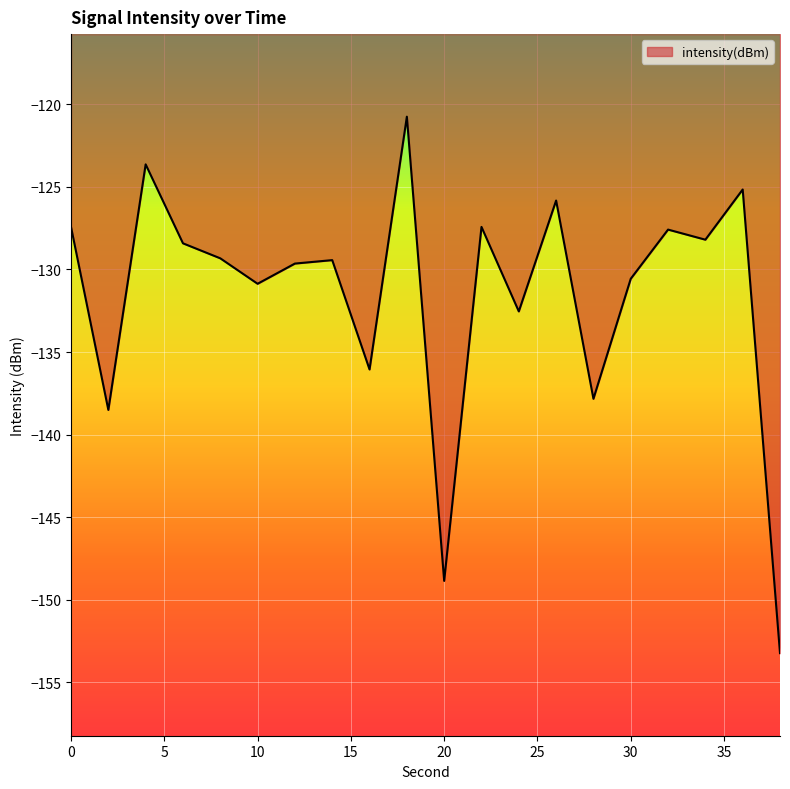

What is the minimum value shown in the chart?

-153.2